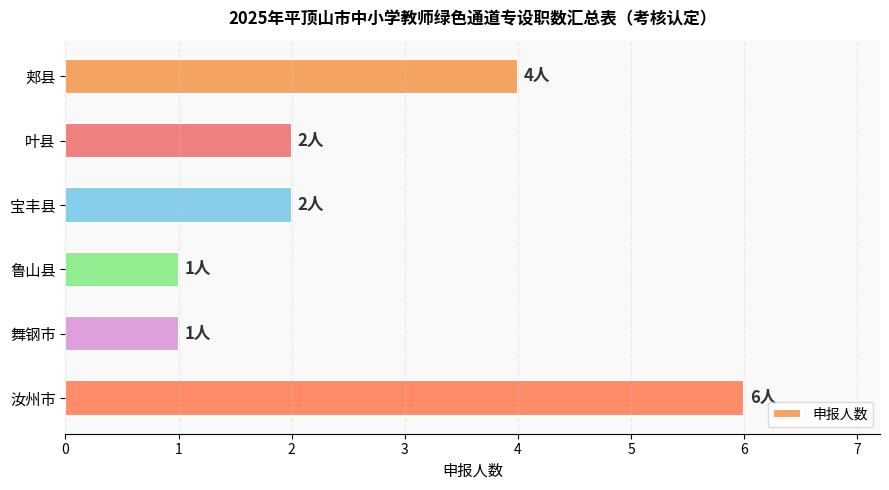

What is the sum of the values at 汝州市 and 叶县?

8